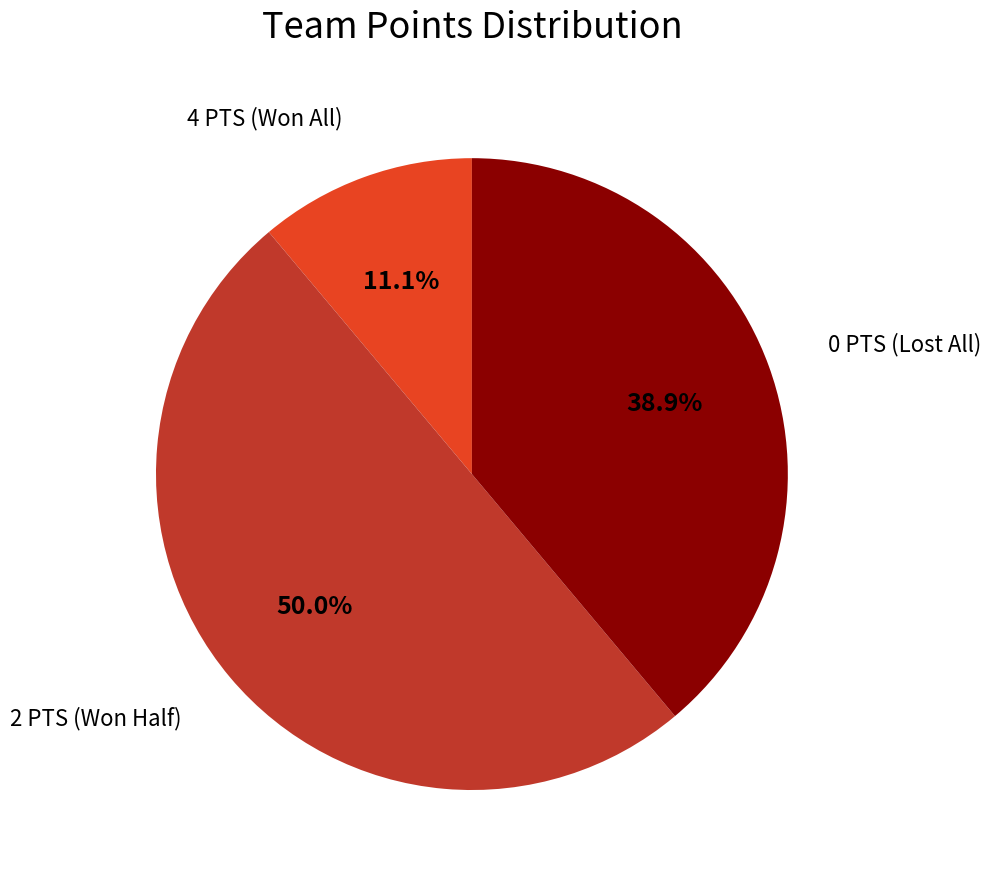

To the nearest percent, what is the difference between the largest and smallest slice percentages?

39%